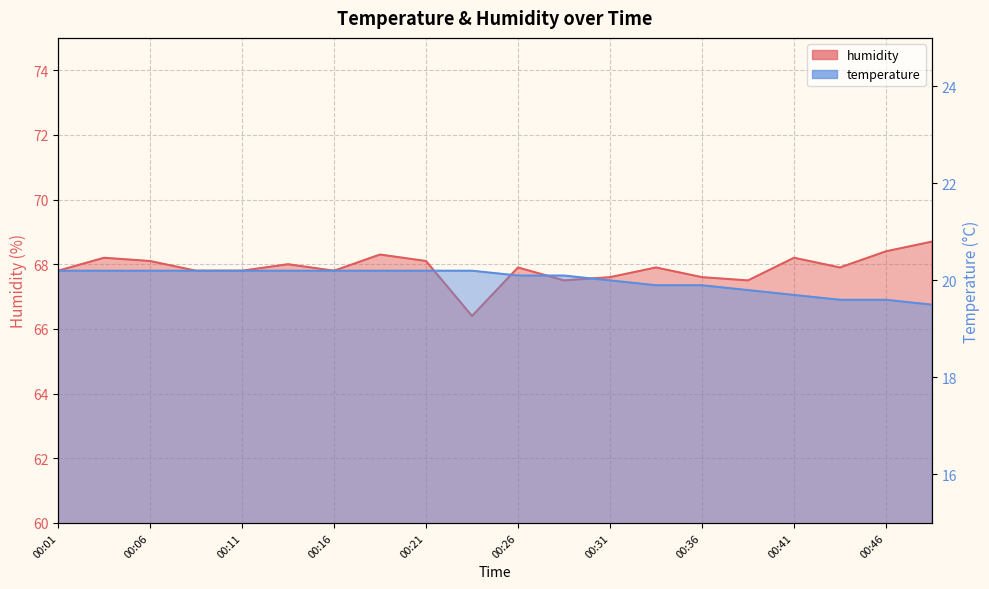

True or false: temperature has a value of 20.2 at 00:01.

True